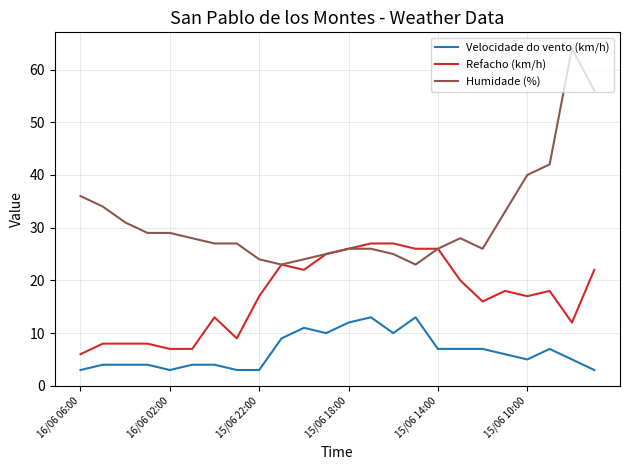

Which series has the largest total across all categories?

Humidade (%)